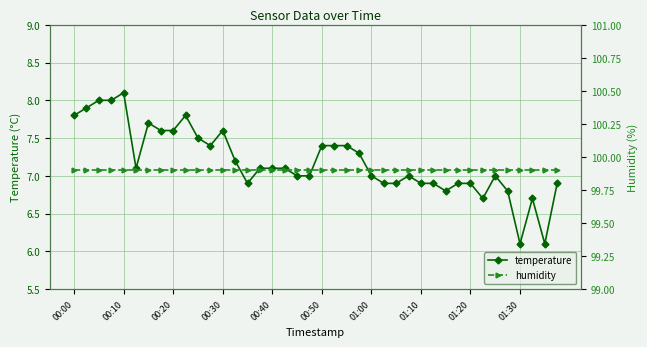

True or false: temperature has more than 0 interior local peaks.

True